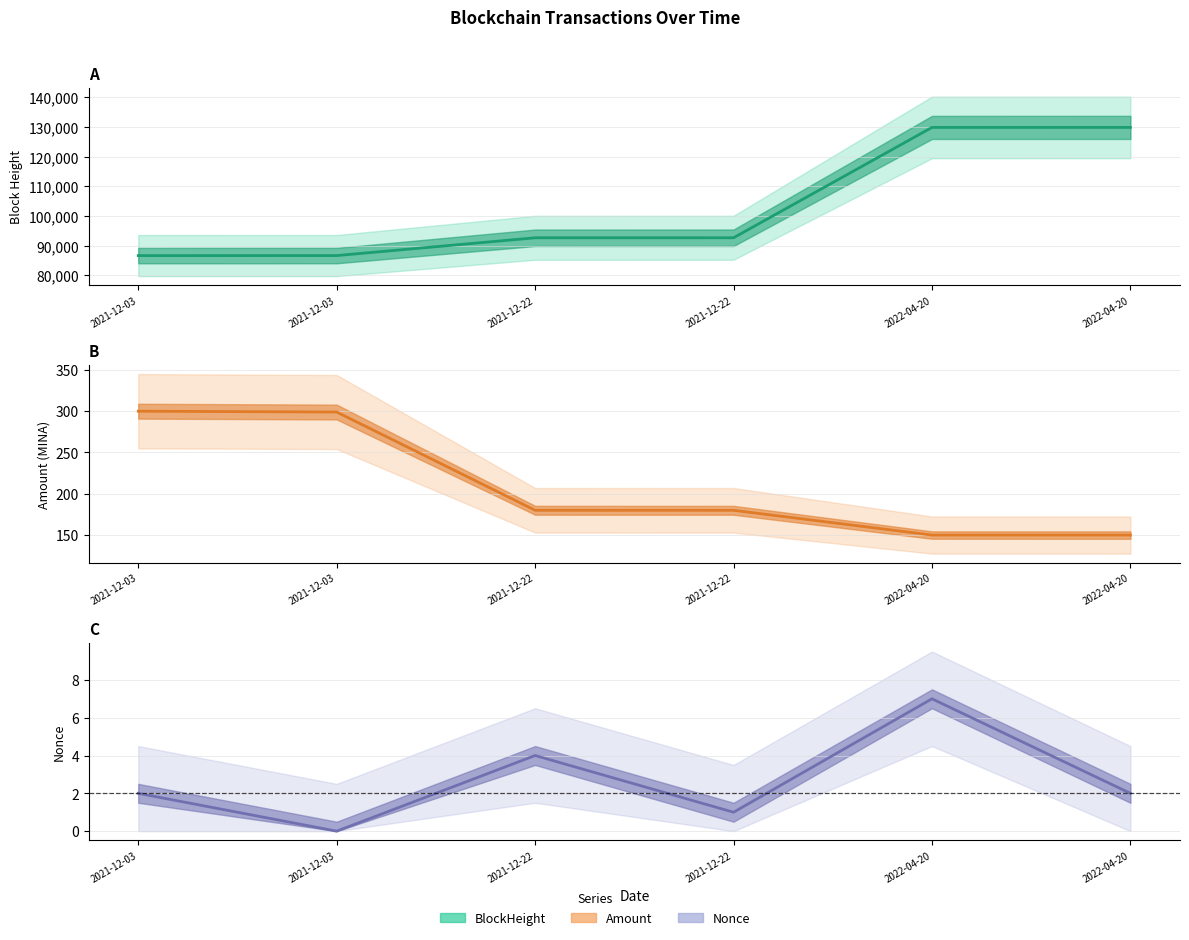

Which series has the largest total across all categories?

BlockHeight